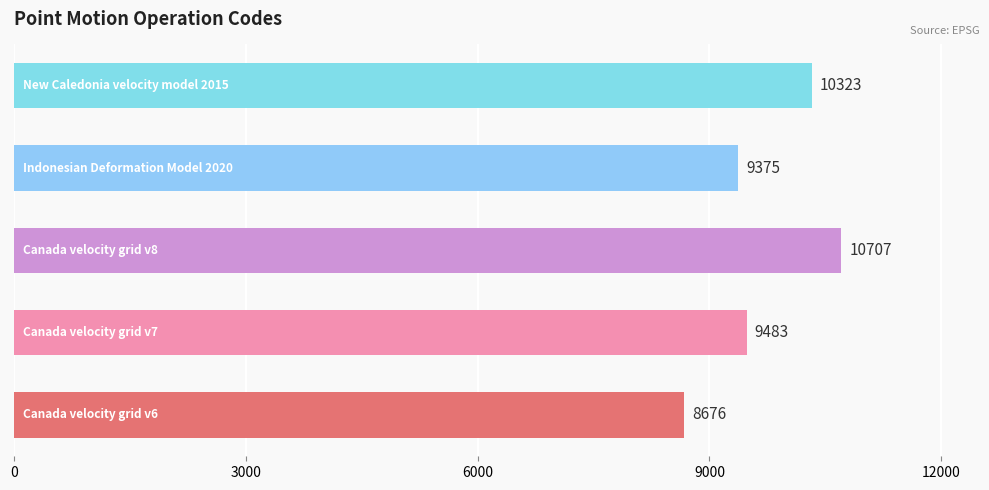

What is the minimum value shown in the chart?

8676